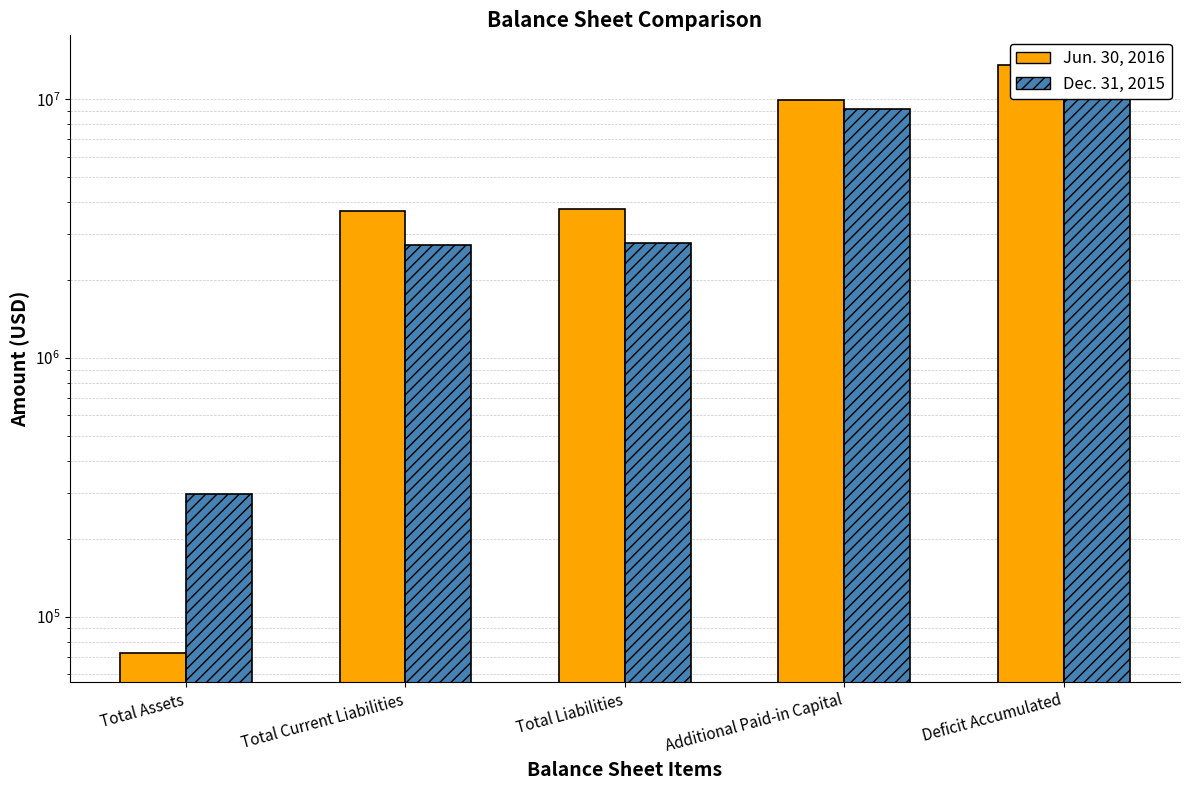

At which label is Dec. 31, 2015 closest to 5975719?

Additional Paid-in Capital